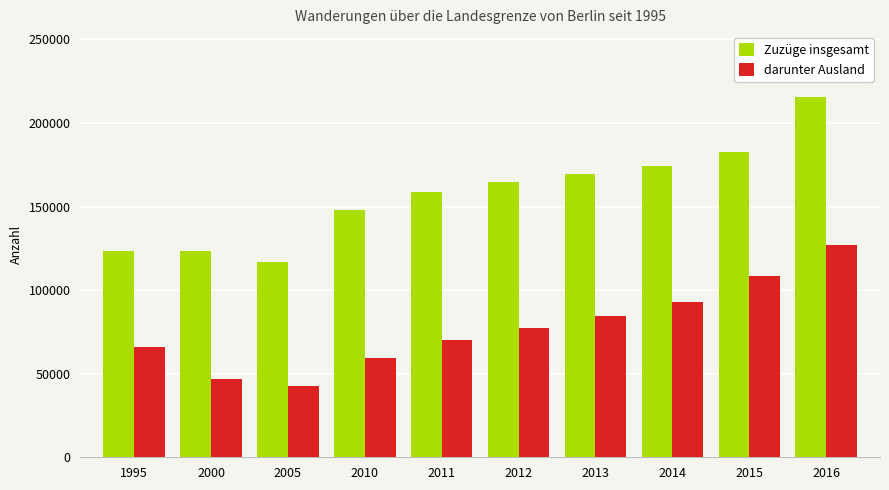

What is the average value of the Zuzüge insgesamt series?

157719